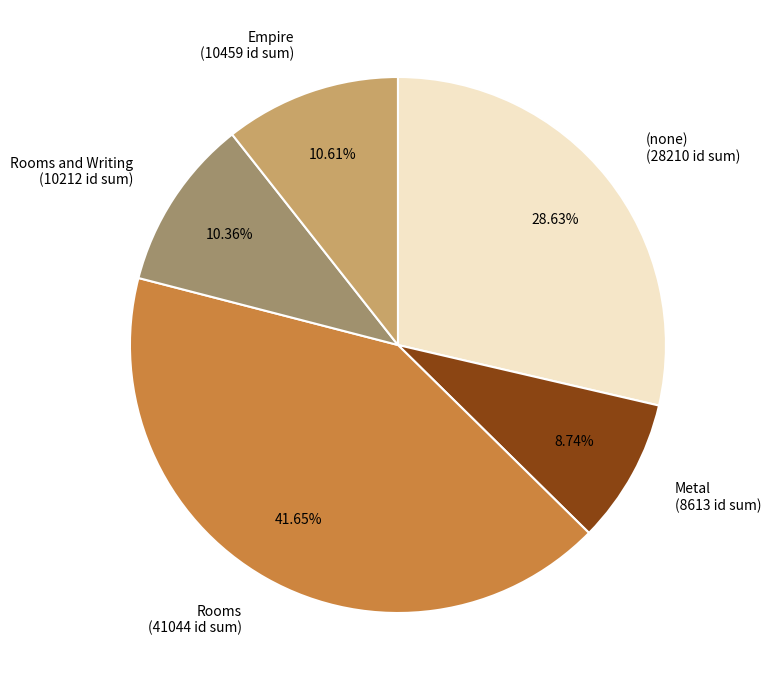

Does any single category account for the majority?

No